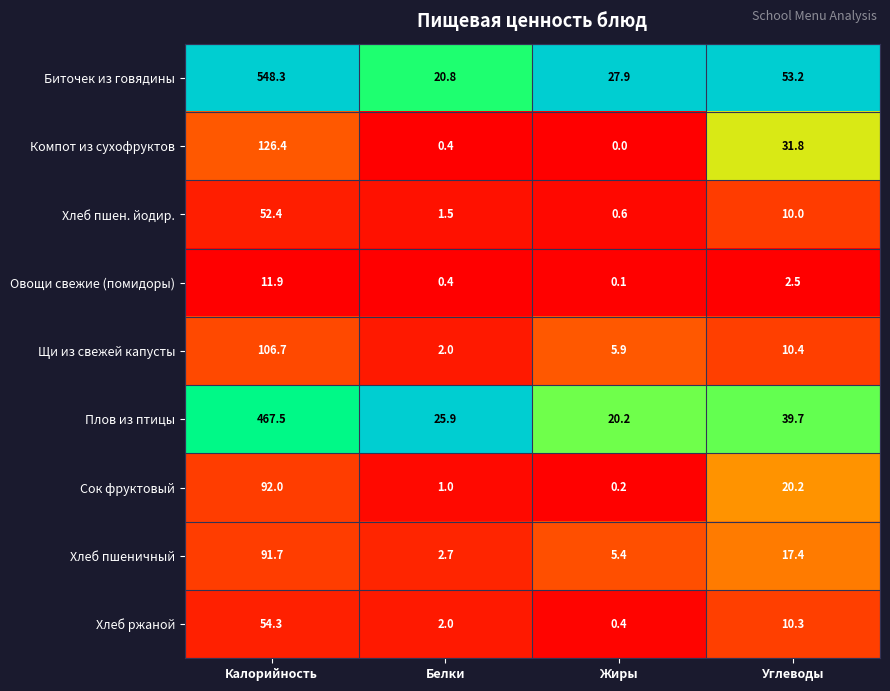

Between Калорийность and Углеводы, which series saw the biggest shift?

Биточек из говядины